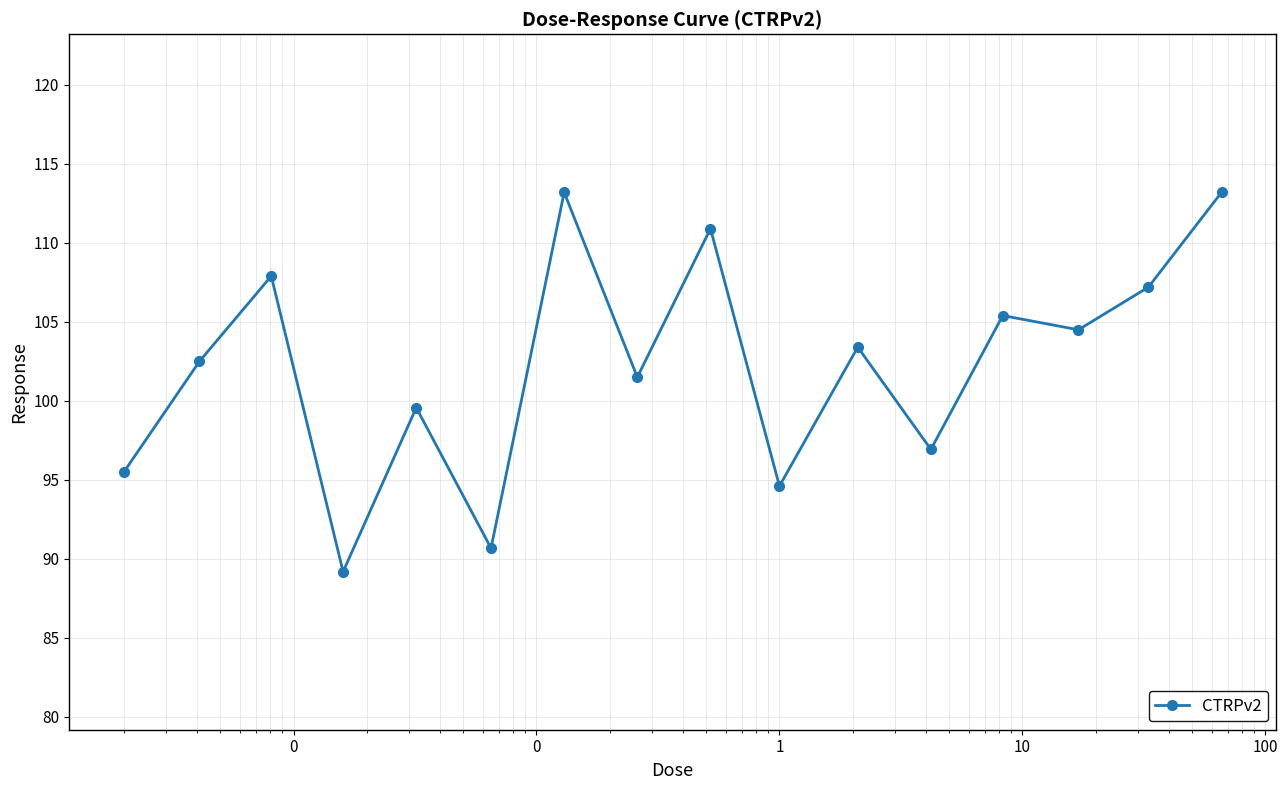

What is the difference between the second highest and second lowest values?

22.5